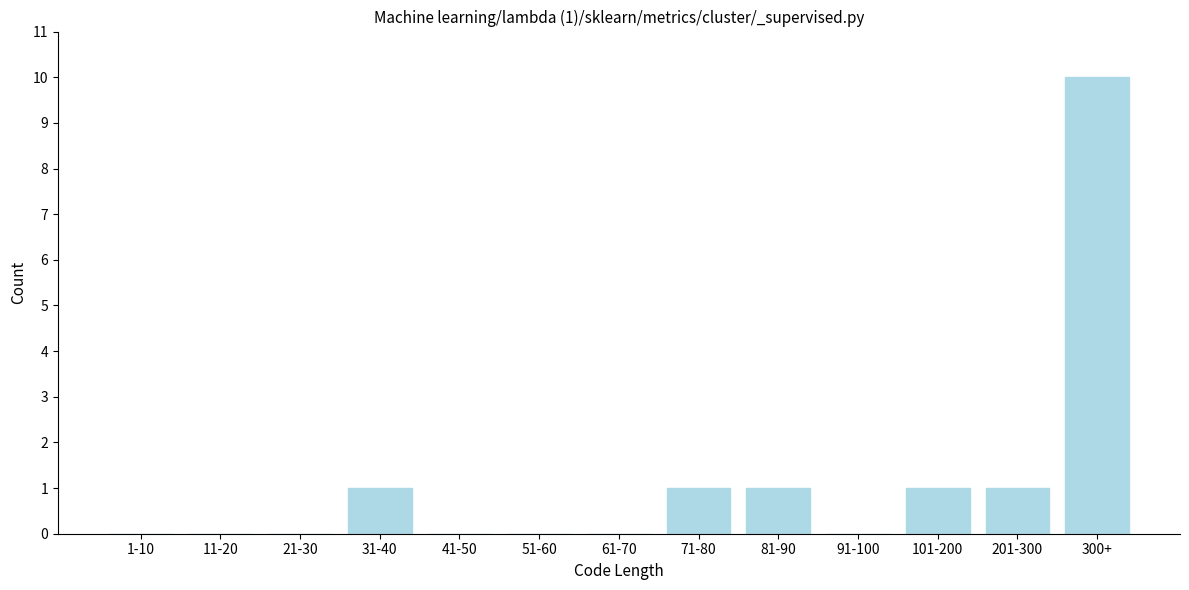

Reading right to left, transcribe all the data shown in this chart.

300+=10	201-300=1	101-200=1	91-100=0	81-90=1	71-80=1	61-70=0	51-60=0	41-50=0	31-40=1	21-30=0	11-20=0	1-10=0